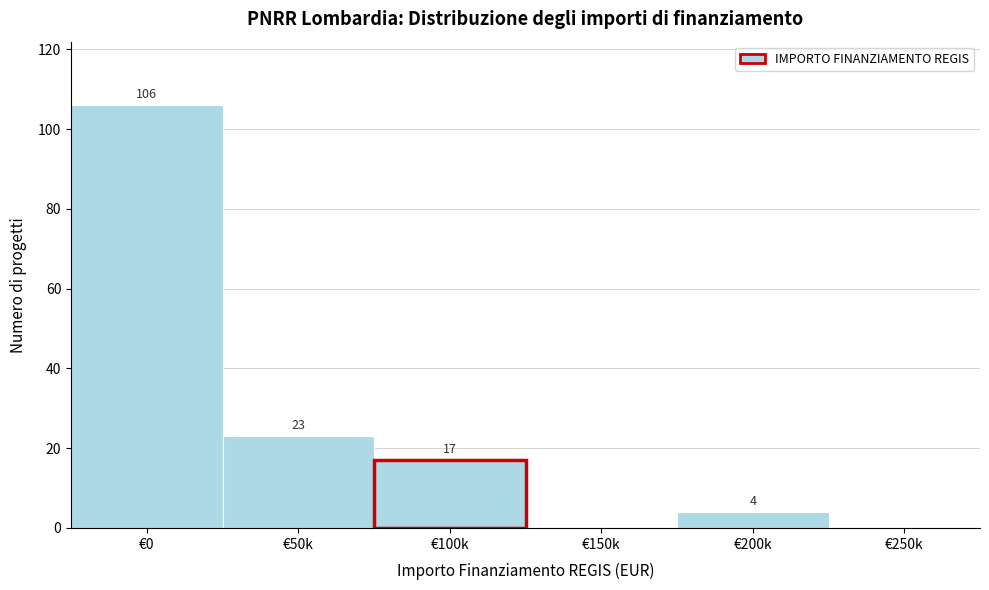

Reading right to left, transcribe all the data shown in this chart.

€250k=0	€200k=4	€150k=0	€100k=17	€50k=23	€0=106